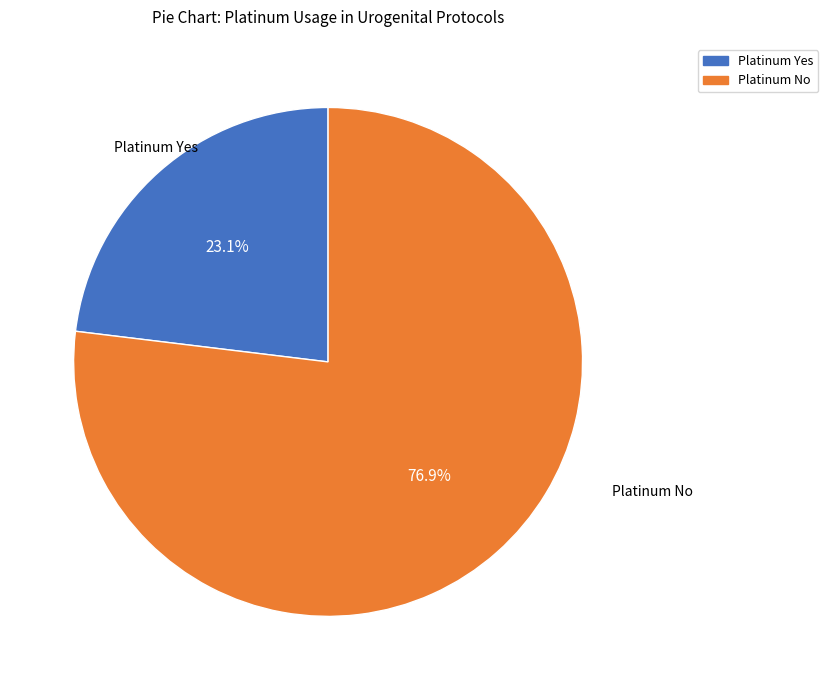

To the nearest percent, what is the combined percentage of Platinum Yes and Platinum No?

100%